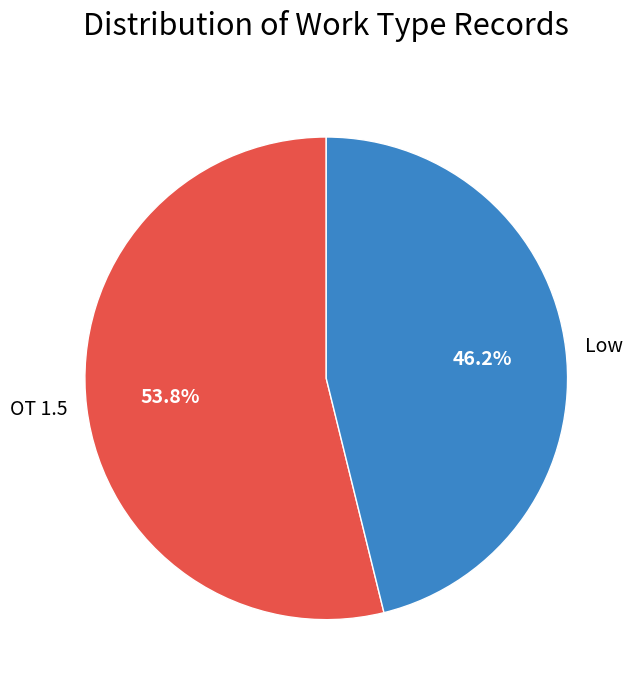

Which category has the smallest portion of the pie?

Low